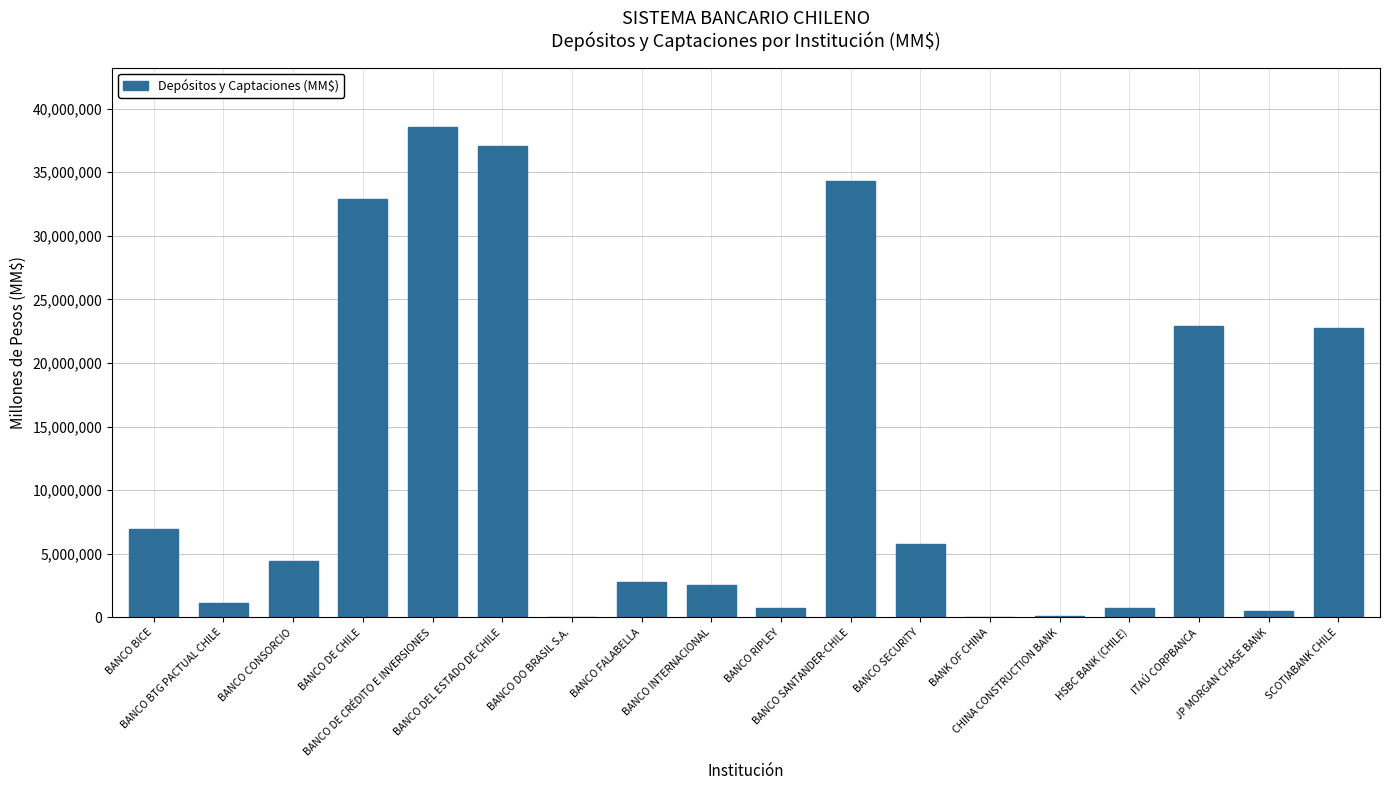

What is the sum of all values?

214202207